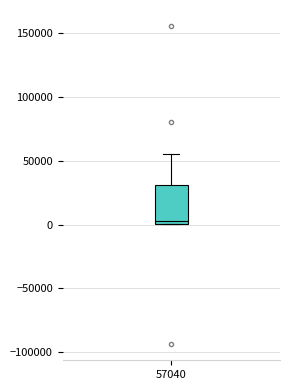

Transcribe this box plot: give where the median line is, the range the box spans, and where the two whiskers end, as read against the y-axis. The values are not printed on the chart, so give them approximately, as read against the axis.

median 5000, box 0 to 30000, whiskers 0 to 55000